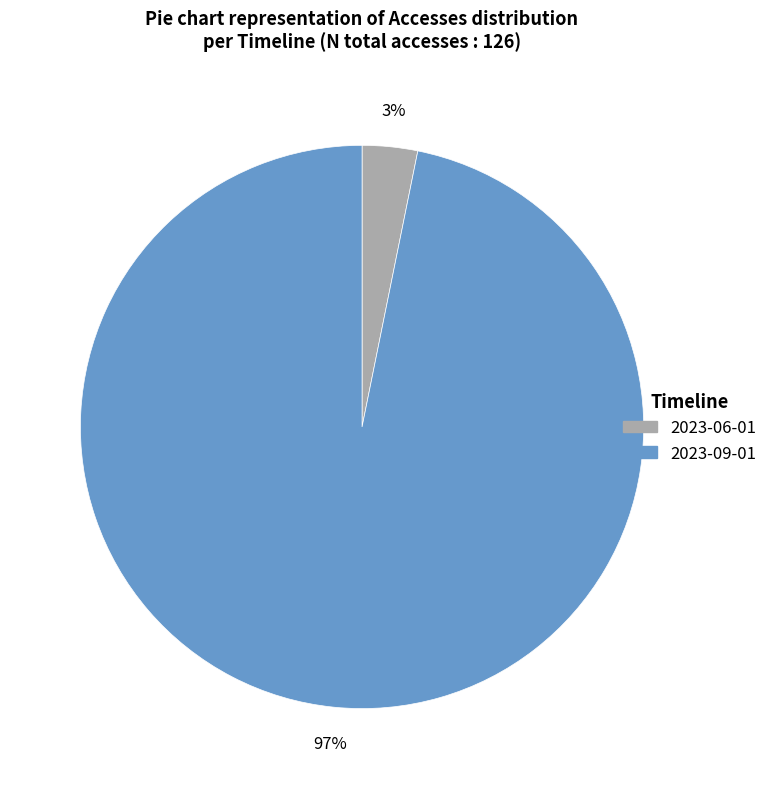

How many segments does this pie chart have?

2